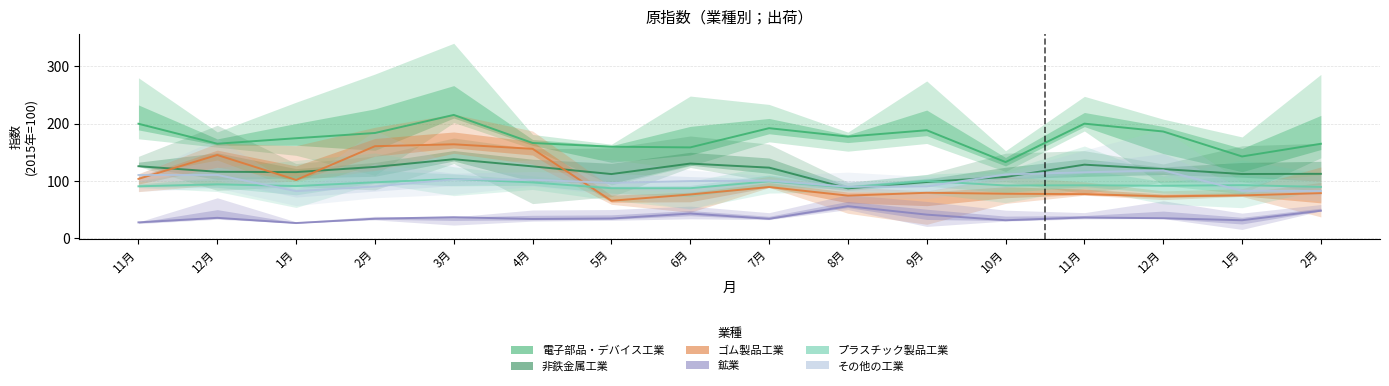

What is the value of the 非鉄金属工業 point at the 13th from the left?

125.8